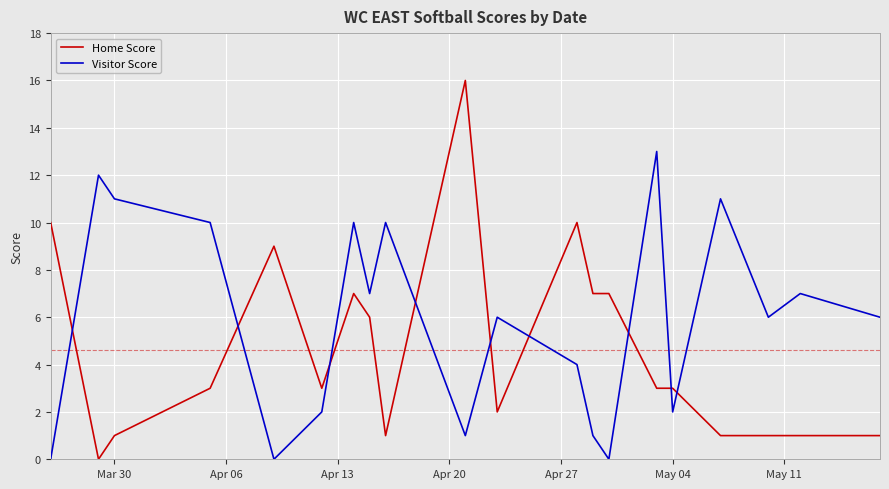

How many times do Home Score and Visitor Score cross each other?

9